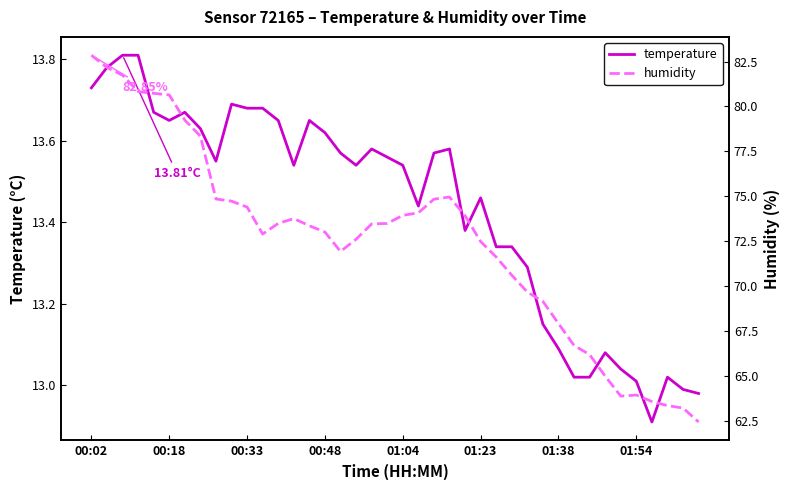

The value of humidity at 00:48 is 18.5. True or false?

False